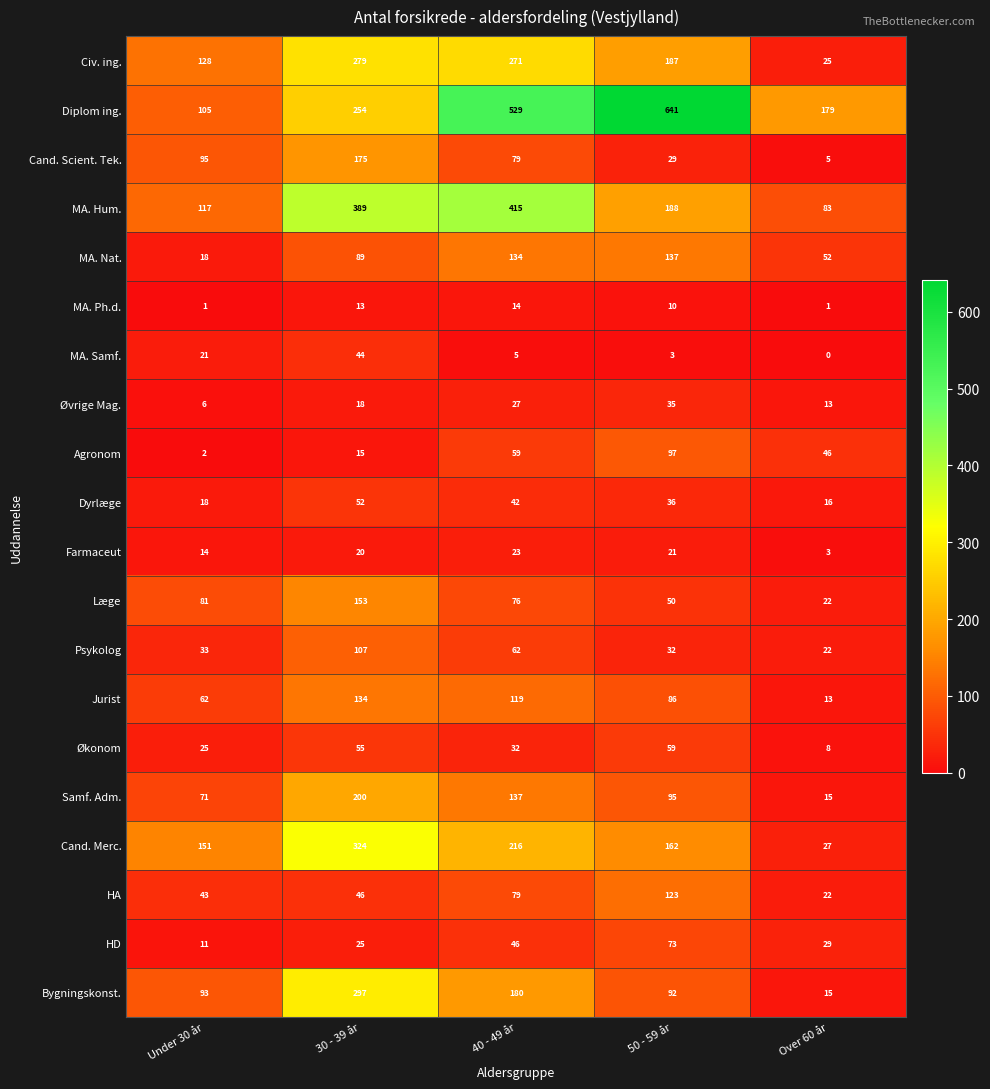

What is the difference between the maximum and minimum values in the Cand. Merc. series?

297